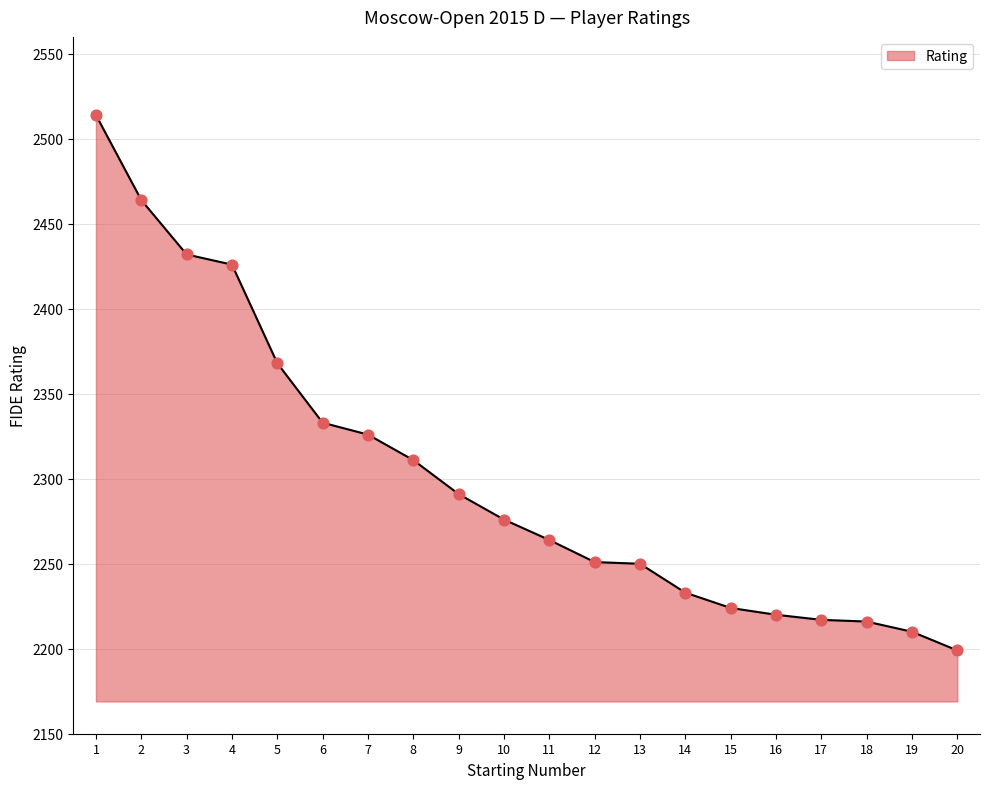

What is the ratio of the value at 4 to the value at 12?

1.1